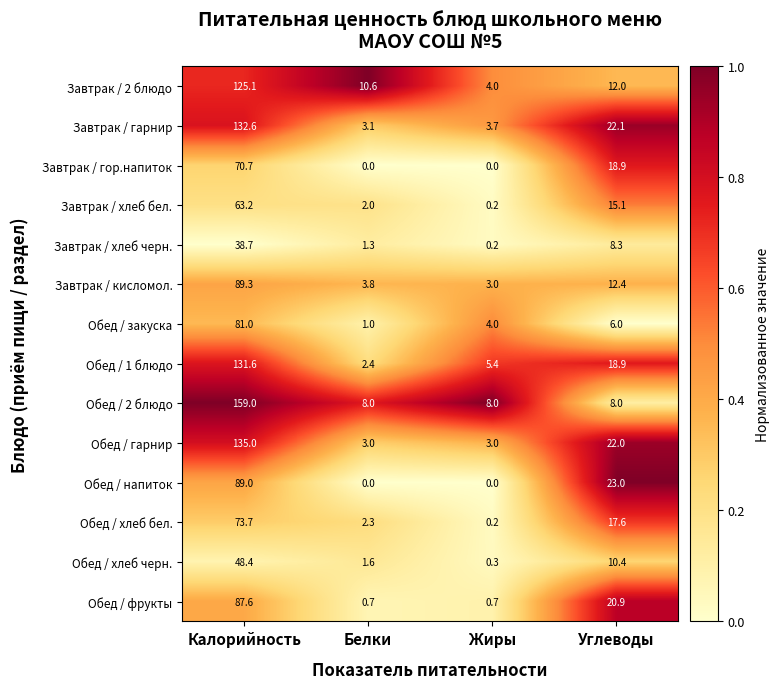

Which series changed the most between Жиры and Углеводы?

Обед / напиток